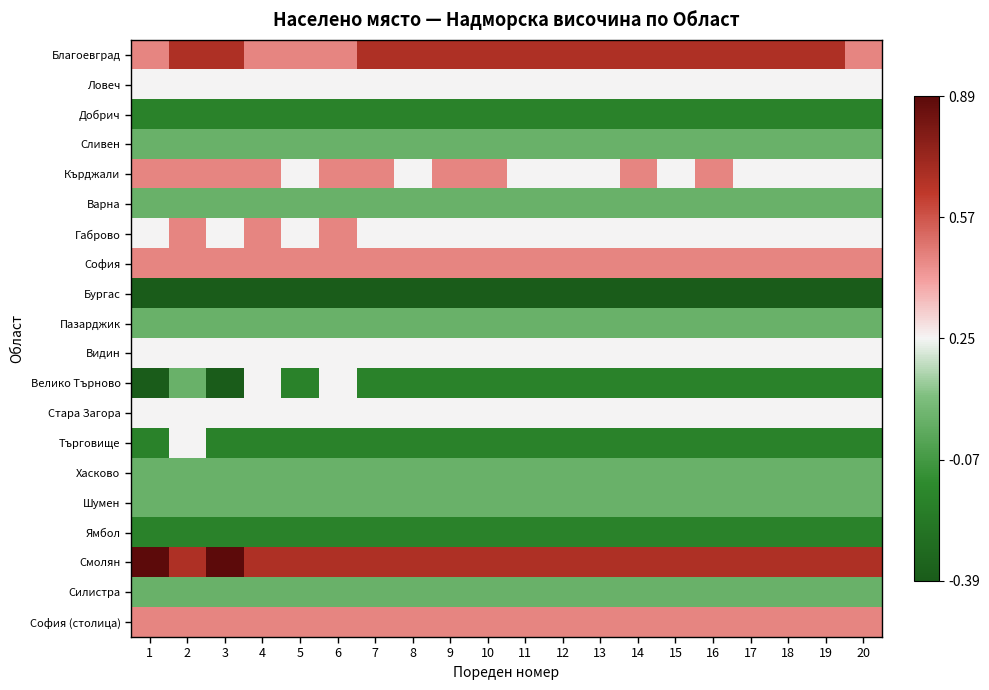

Reading right to left, transcribe all the data shown in this chart.

Благоевград: 20=0.5	19=0.7	18=0.7	17=0.7	16=0.7	15=0.7	14=0.7	13=0.7	12=0.7	11=0.7	10=0.7	9=0.7	8=0.7	7=0.7	6=0.5	5=0.5	4=0.5	3=0.7	2=0.7	1=0.5
Ловеч: 20=0.2	19=0.2	18=0.2	17=0.2	16=0.2	15=0.2	14=0.2	13=0.2	12=0.2	11=0.2	10=0.2	9=0.2	8=0.2	7=0.2	6=0.2	5=0.2	4=0.2	3=0.2	2=0.2	1=0.2
Добрич: 20=-0.2	19=-0.2	18=-0.2	17=-0.2	16=-0.2	15=-0.2	14=-0.2	13=-0.2	12=-0.2	11=-0.2	10=-0.2	9=-0.2	8=-0.2	7=-0.2	6=-0.2	5=-0.2	4=-0.2	3=-0.2	2=-0.2	1=-0.2
Сливен: 20=0.0	19=0.0	18=0.0	17=0.0	16=0.0	15=0.0	14=0.0	13=0.0	12=0.0	11=0.0	10=0.0	9=0.0	8=0.0	7=0.0	6=0.0	5=0.0	4=0.0	3=0.0	2=0.0	1=0.0
Кърджали: 20=0.2	19=0.2	18=0.2	17=0.2	16=0.5	15=0.2	14=0.5	13=0.2	12=0.2	11=0.2	10=0.5	9=0.5	8=0.2	7=0.5	6=0.5	5=0.2	4=0.5	3=0.5	2=0.5	1=0.5
Варна: 20=0.0	19=0.0	18=0.0	17=0.0	16=0.0	15=0.0	14=0.0	13=0.0	12=0.0	11=0.0	10=0.0	9=0.0	8=0.0	7=0.0	6=0.0	5=0.0	4=0.0	3=0.0	2=0.0	1=0.0
Габрово: 20=0.2	19=0.2	18=0.2	17=0.2	16=0.2	15=0.2	14=0.2	13=0.2	12=0.2	11=0.2	10=0.2	9=0.2	8=0.2	7=0.2	6=0.5	5=0.2	4=0.5	3=0.2	2=0.5	1=0.2
София: 20=0.5	19=0.5	18=0.5	17=0.5	16=0.5	15=0.5	14=0.5	13=0.5	12=0.5	11=0.5	10=0.5	9=0.5	8=0.5	7=0.5	6=0.5	5=0.5	4=0.5	3=0.5	2=0.5	1=0.5
Бургас: 20=-0.4	19=-0.4	18=-0.4	17=-0.4	16=-0.4	15=-0.4	14=-0.4	13=-0.4	12=-0.4	11=-0.4	10=-0.4	9=-0.4	8=-0.4	7=-0.4	6=-0.4	5=-0.4	4=-0.4	3=-0.4	2=-0.4	1=-0.4
Пазарджик: 20=0.0	19=0.0	18=0.0	17=0.0	16=0.0	15=0.0	14=0.0	13=0.0	12=0.0	11=0.0	10=0.0	9=0.0	8=0.0	7=0.0	6=0.0	5=0.0	4=0.0	3=0.0	2=0.0	1=0.0
Видин: 20=0.2	19=0.2	18=0.2	17=0.2	16=0.2	15=0.2	14=0.2	13=0.2	12=0.2	11=0.2	10=0.2	9=0.2	8=0.2	7=0.2	6=0.2	5=0.2	4=0.2	3=0.2	2=0.2	1=0.2
Велико Търново: 20=-0.2	19=-0.2	18=-0.2	17=-0.2	16=-0.2	15=-0.2	14=-0.2	13=-0.2	12=-0.2	11=-0.2	10=-0.2	9=-0.2	8=-0.2	7=-0.2	6=0.2	5=-0.2	4=0.2	3=-0.4	2=0.0	1=-0.4
Стара Загора: 20=0.2	19=0.2	18=0.2	17=0.2	16=0.2	15=0.2	14=0.2	13=0.2	12=0.2	11=0.2	10=0.2	9=0.2	8=0.2	7=0.2	6=0.2	5=0.2	4=0.2	3=0.2	2=0.2	1=0.2
Търговище: 20=-0.2	19=-0.2	18=-0.2	17=-0.2	16=-0.2	15=-0.2	14=-0.2	13=-0.2	12=-0.2	11=-0.2	10=-0.2	9=-0.2	8=-0.2	7=-0.2	6=-0.2	5=-0.2	4=-0.2	3=-0.2	2=0.2	1=-0.2
Хасково: 20=0.0	19=0.0	18=0.0	17=0.0	16=0.0	15=0.0	14=0.0	13=0.0	12=0.0	11=0.0	10=0.0	9=0.0	8=0.0	7=0.0	6=0.0	5=0.0	4=0.0	3=0.0	2=0.0	1=0.0
Шумен: 20=0.0	19=0.0	18=0.0	17=0.0	16=0.0	15=0.0	14=0.0	13=0.0	12=0.0	11=0.0	10=0.0	9=0.0	8=0.0	7=0.0	6=0.0	5=0.0	4=0.0	3=0.0	2=0.0	1=0.0
Ямбол: 20=-0.2	19=-0.2	18=-0.2	17=-0.2	16=-0.2	15=-0.2	14=-0.2	13=-0.2	12=-0.2	11=-0.2	10=-0.2	9=-0.2	8=-0.2	7=-0.2	6=-0.2	5=-0.2	4=-0.2	3=-0.2	2=-0.2	1=-0.2
Смолян: 20=0.7	19=0.7	18=0.7	17=0.7	16=0.7	15=0.7	14=0.7	13=0.7	12=0.7	11=0.7	10=0.7	9=0.7	8=0.7	7=0.7	6=0.7	5=0.7	4=0.7	3=0.9	2=0.7	1=0.9
Силистра: 20=0.0	19=0.0	18=0.0	17=0.0	16=0.0	15=0.0	14=0.0	13=0.0	12=0.0	11=0.0	10=0.0	9=0.0	8=0.0	7=0.0	6=0.0	5=0.0	4=0.0	3=0.0	2=0.0	1=0.0
София (столица): 20=0.5	19=0.5	18=0.5	17=0.5	16=0.5	15=0.5	14=0.5	13=0.5	12=0.5	11=0.5	10=0.5	9=0.5	8=0.5	7=0.5	6=0.5	5=0.5	4=0.5	3=0.5	2=0.5	1=0.5